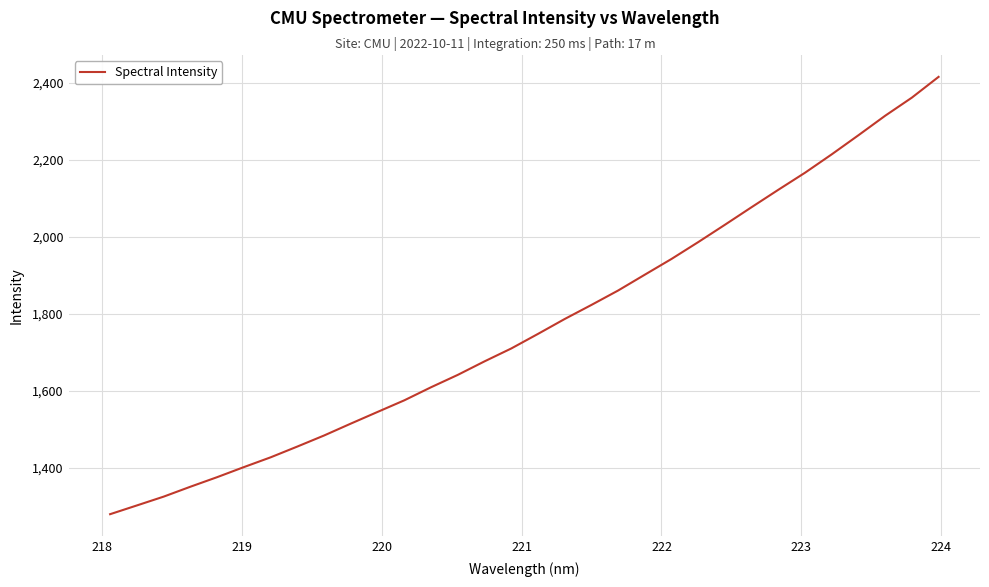

What is the smallest value displayed?

1278.9